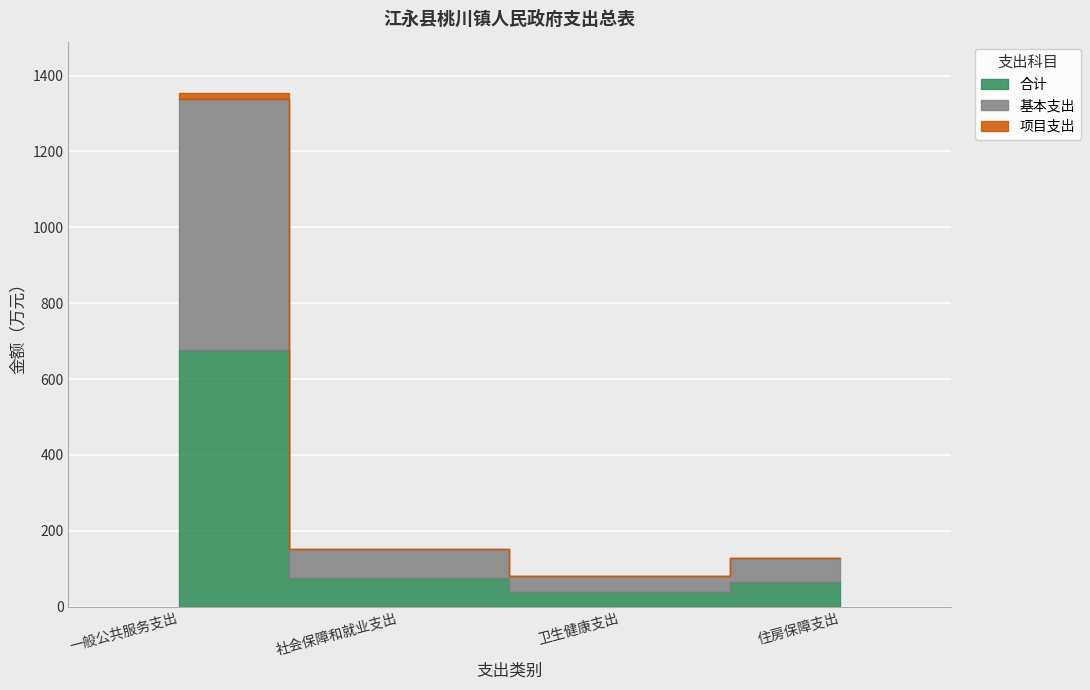

True or false: 合计 and 基本支出 intersect in this chart.

False